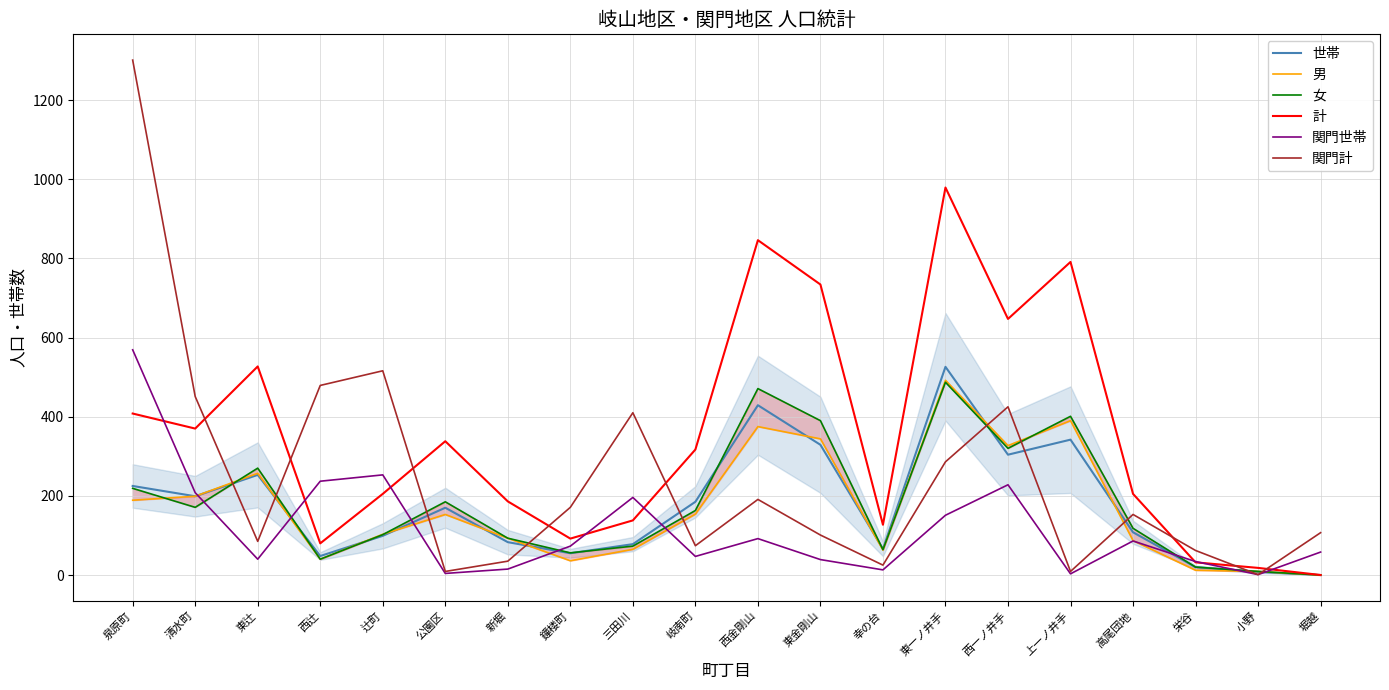

Is the value of 世帯 at 新堀 greater than the value of 関門計 at 公園区?

Yes